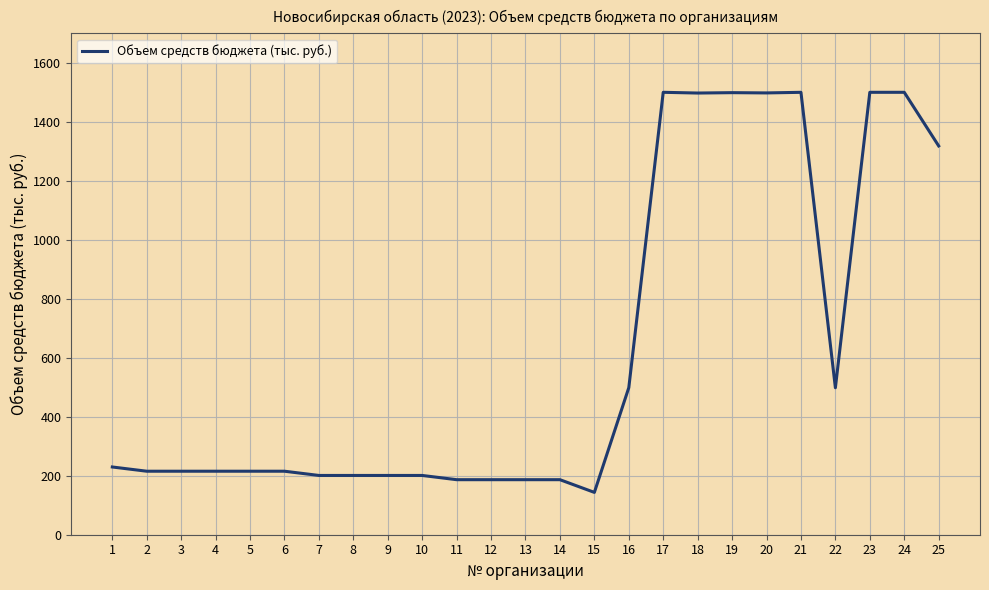

What is the greatest value displayed?

1500.0